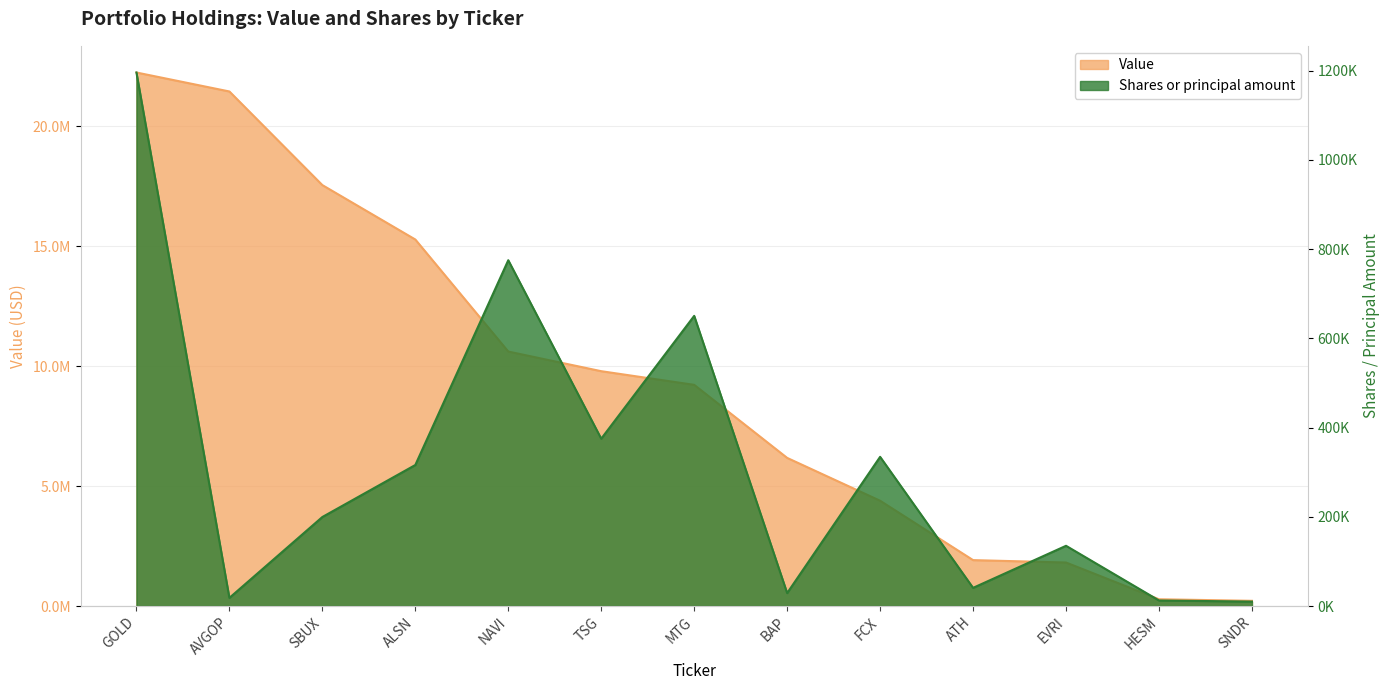

At how many categories does at least one series exceed 1098688?

11